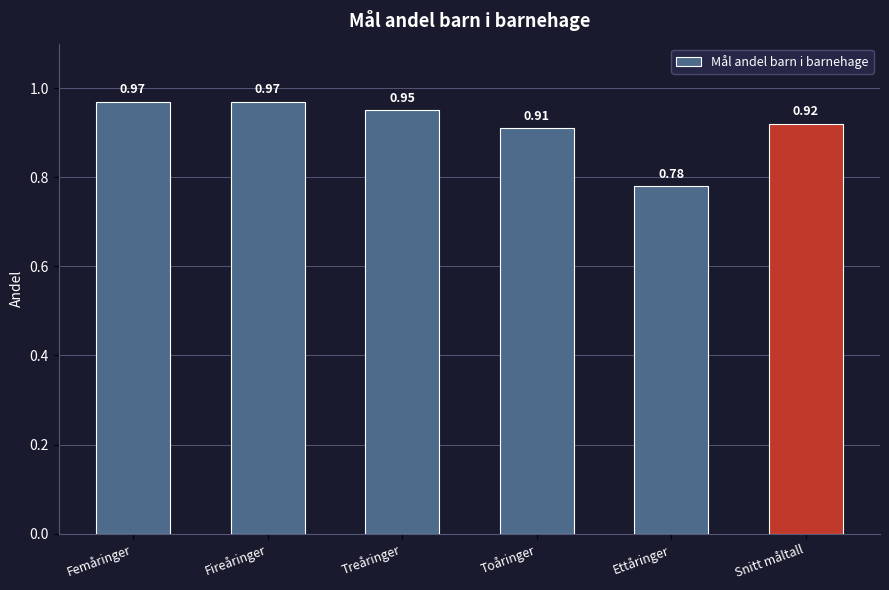

What is the label of the 5th bar from the left?

Ettåringer